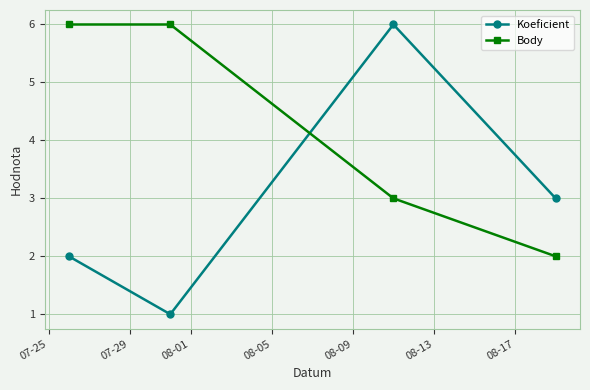

What is the value of the Body point at the 2nd from the left?

6